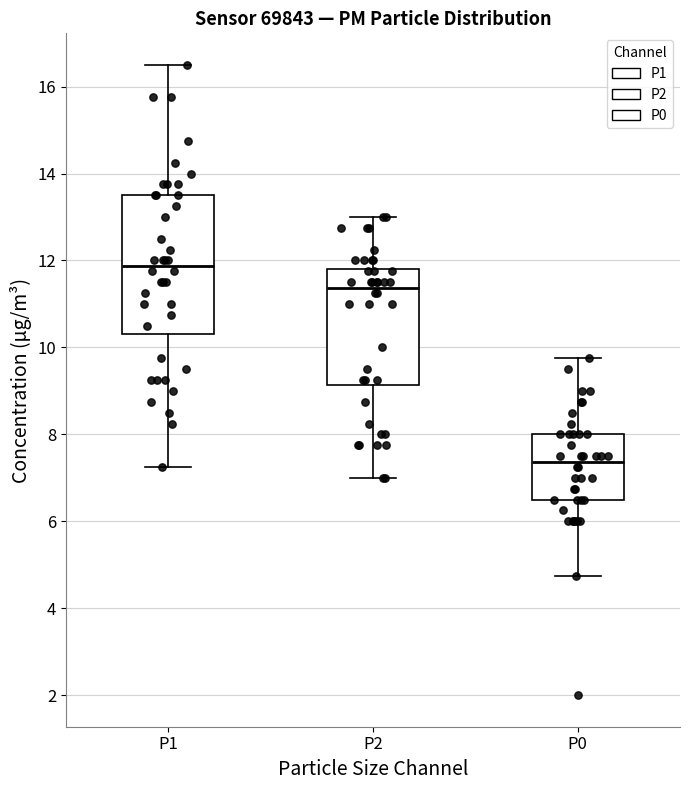

Which box is the tallest, from its lower edge to its upper edge?

P1